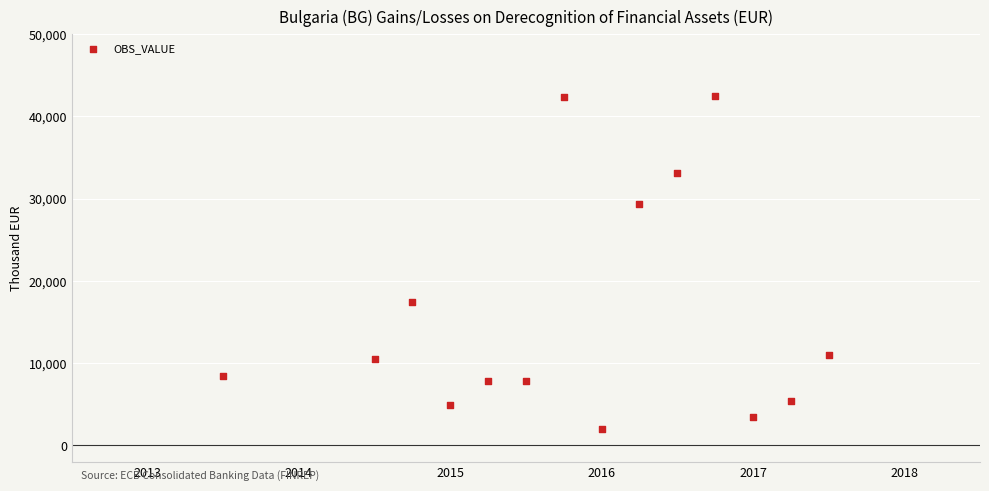

What is the range of X values (max minus min)?

4.0